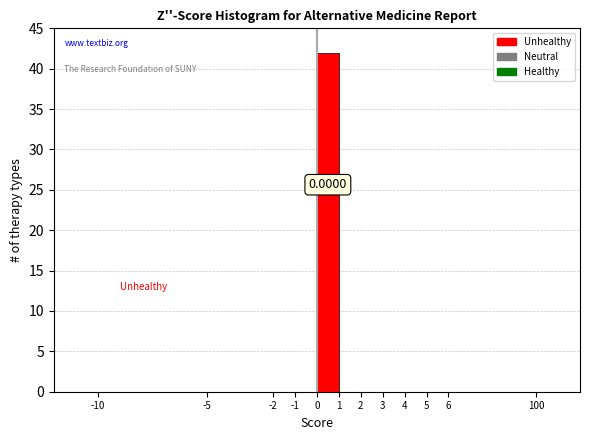

What is the sum of all values?

42